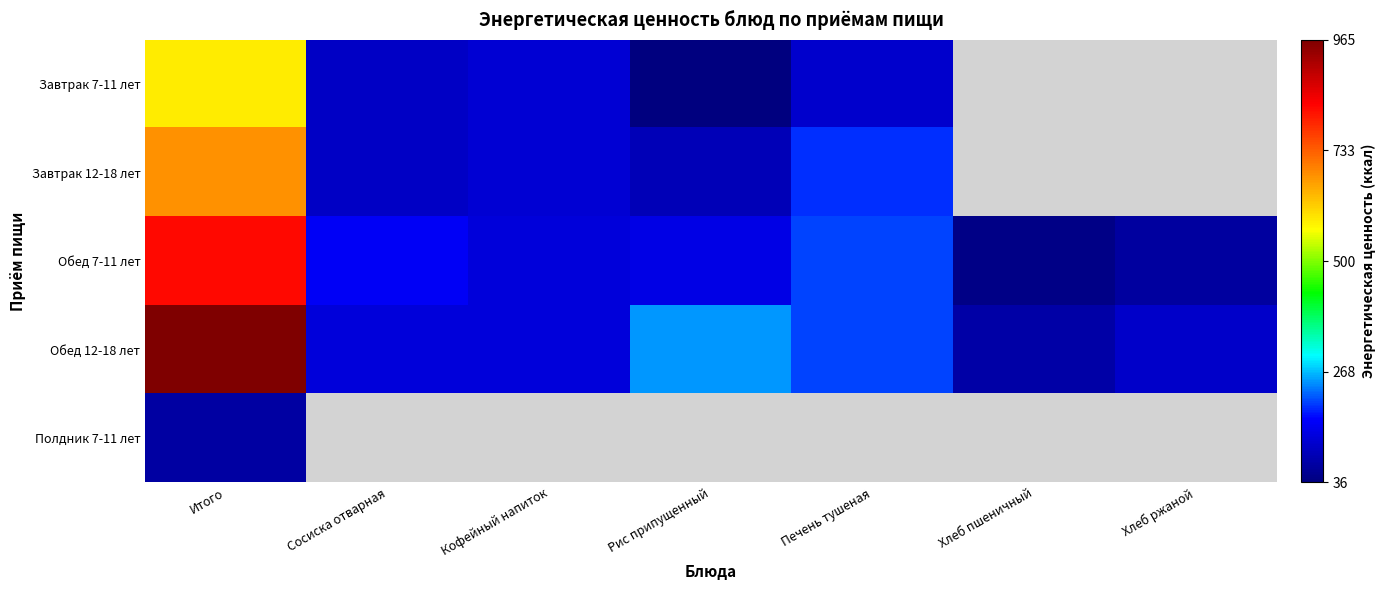

How many series are shown in this chart?

5